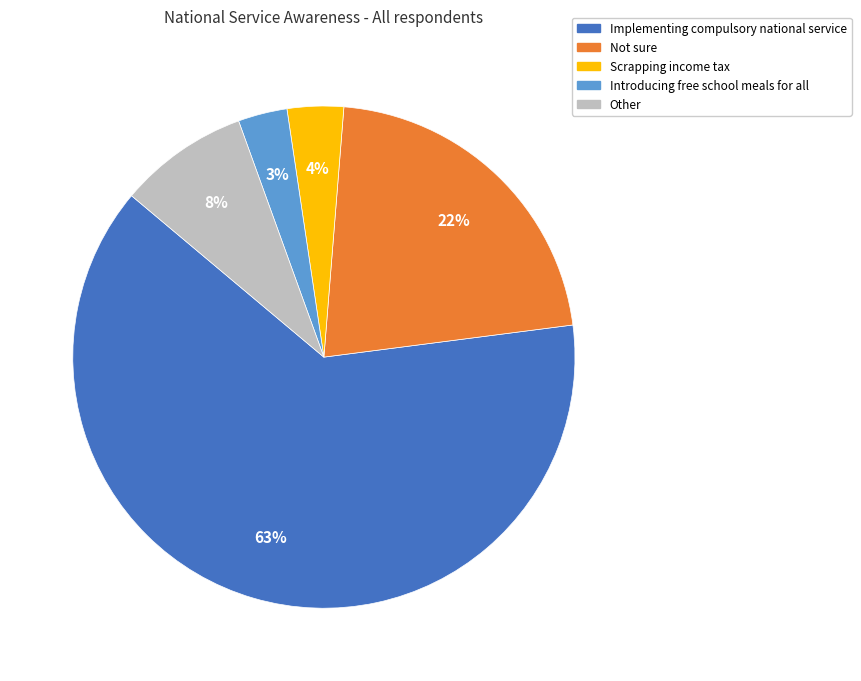

Is there a majority slice in this chart?

Yes